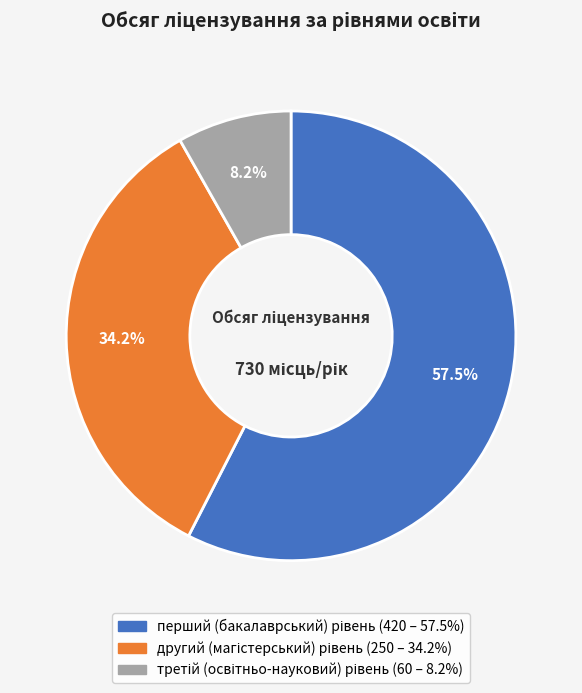

Does any single category account for the majority?

Yes